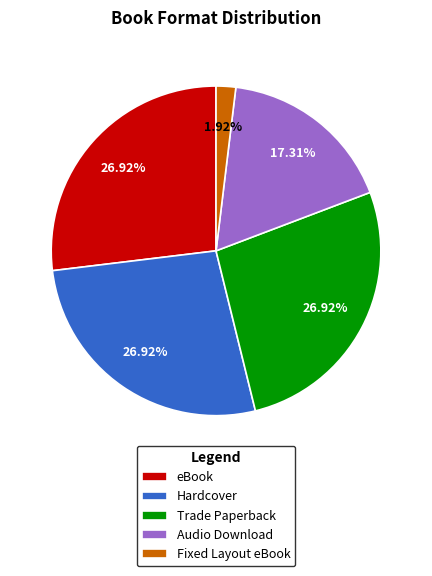

What is the smallest slice in the pie chart?

Fixed Layout eBook